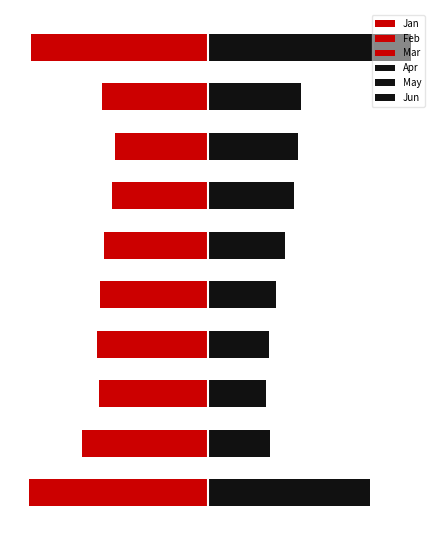

What is the total value across all series at 6?

-0.9